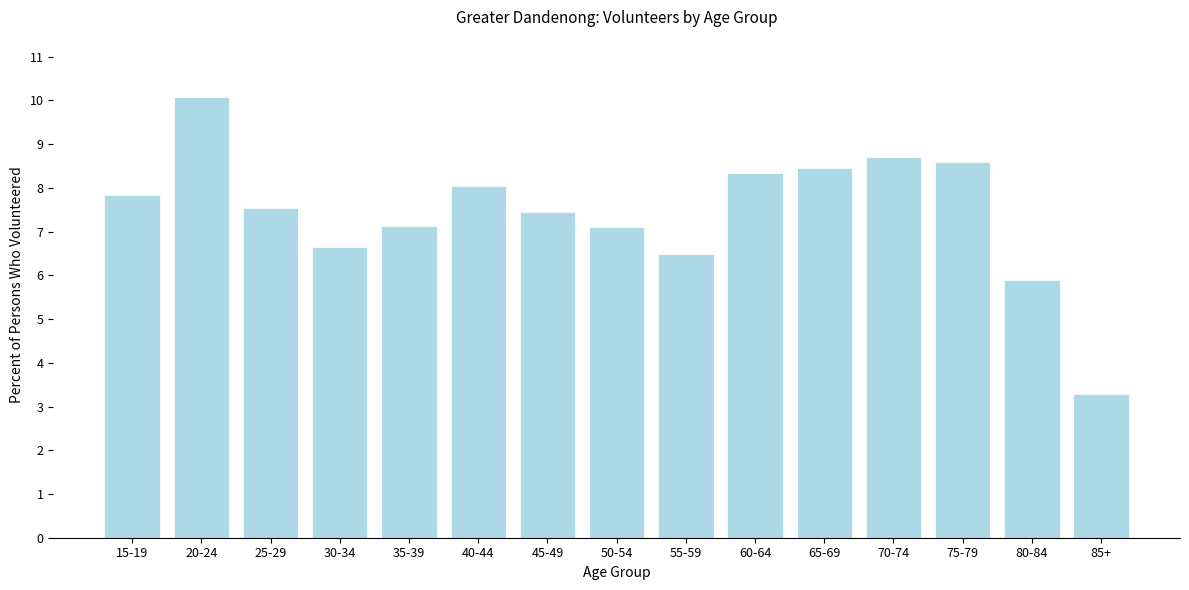

Reading left to right, what are all the values shown in this chart?

7.8	10.1	7.5	6.6	7.1	8.0	7.5	7.1	6.5	8.3	8.4	8.7	8.6	5.9	3.3